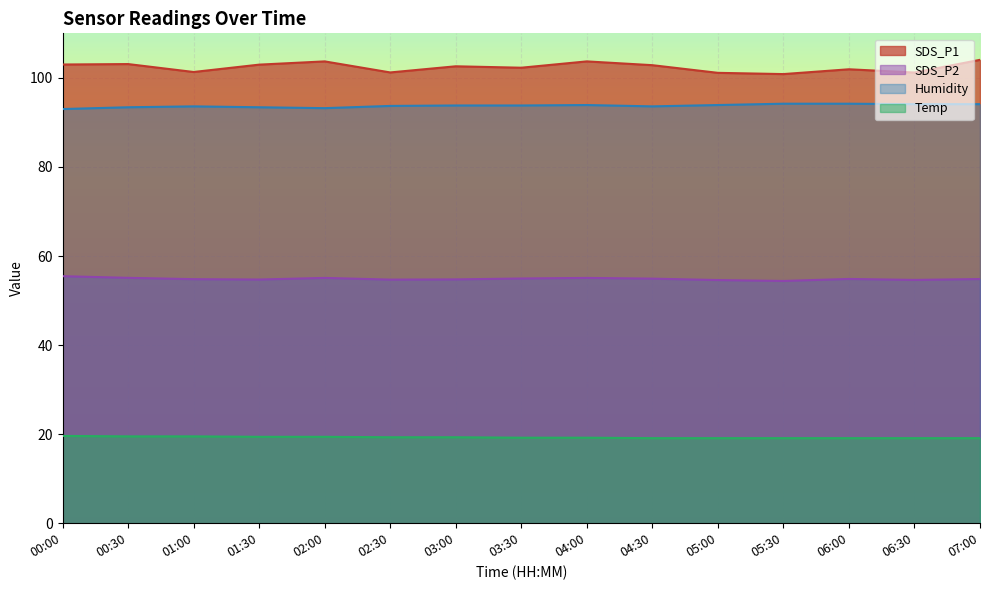

How many interior local peaks does the SDS_P1 series have?

5